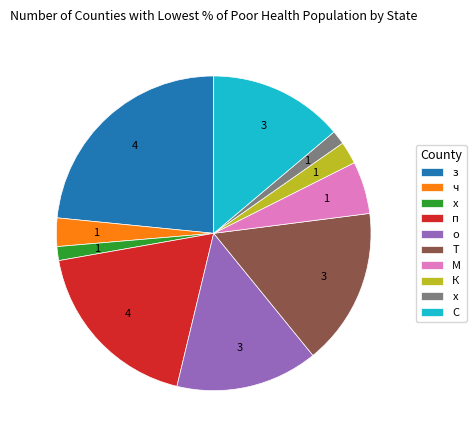

How many segments does this pie chart have?

10